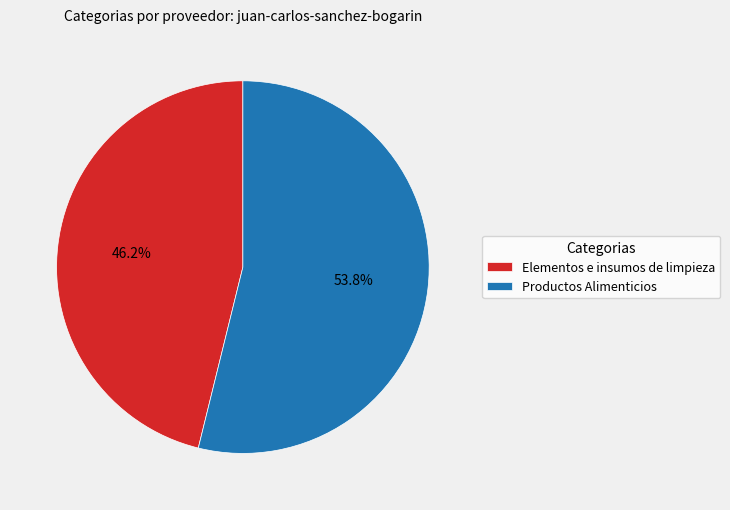

What is the largest slice in the pie chart?

Productos Alimenticios